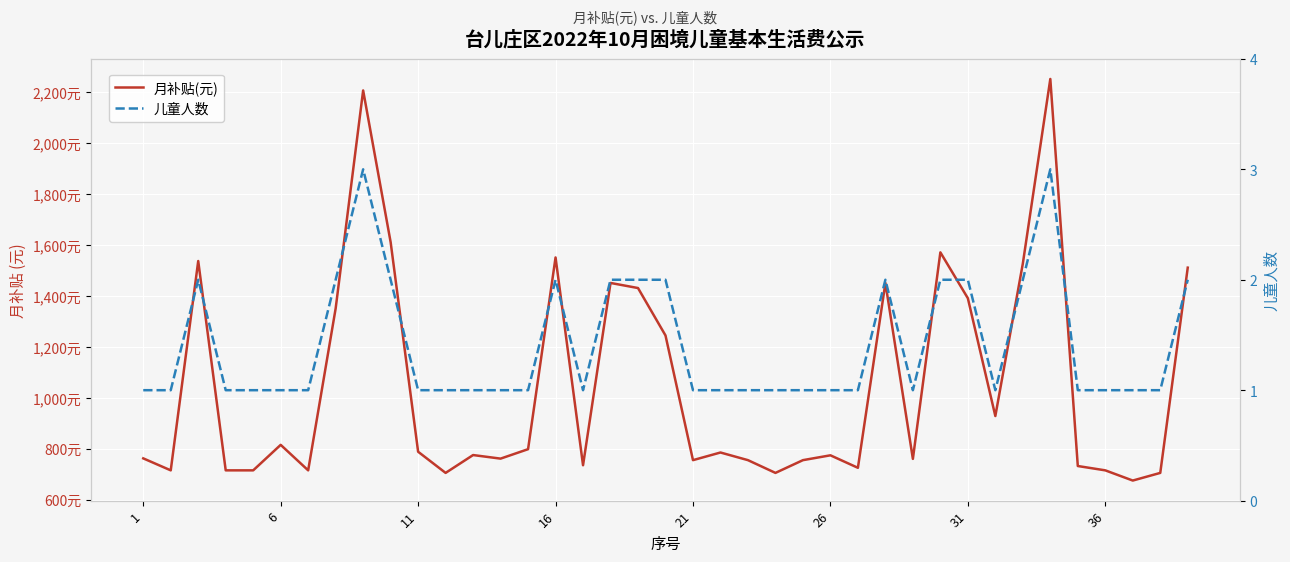

True or false: 月补贴(元) and 儿童人数 cross at least once.

False